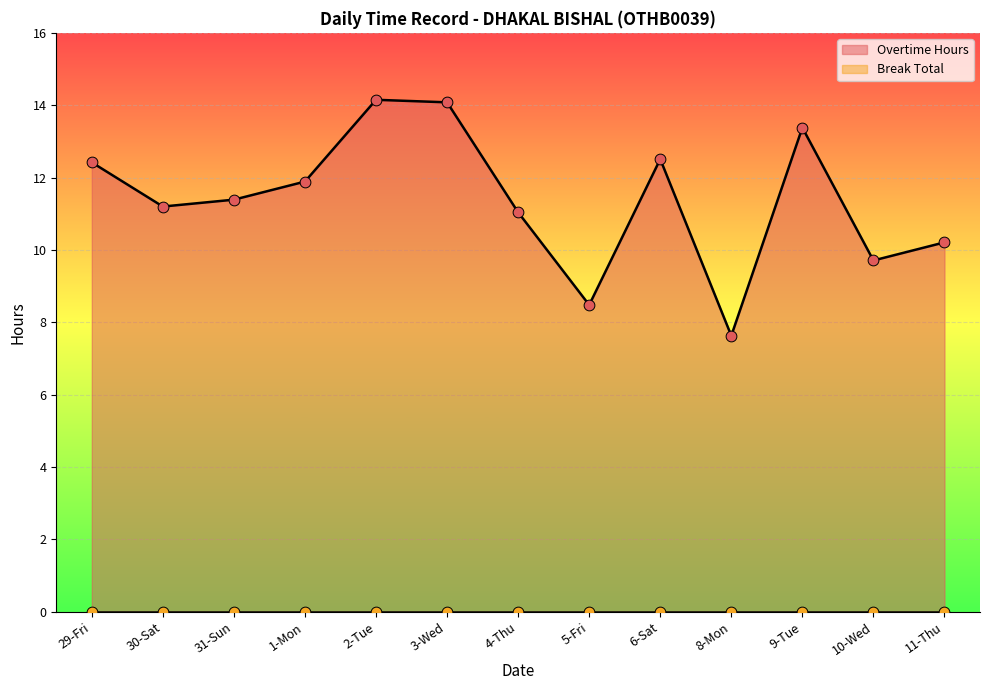

What is the change in value from 4-Thu to 10-Wed?

-1.3